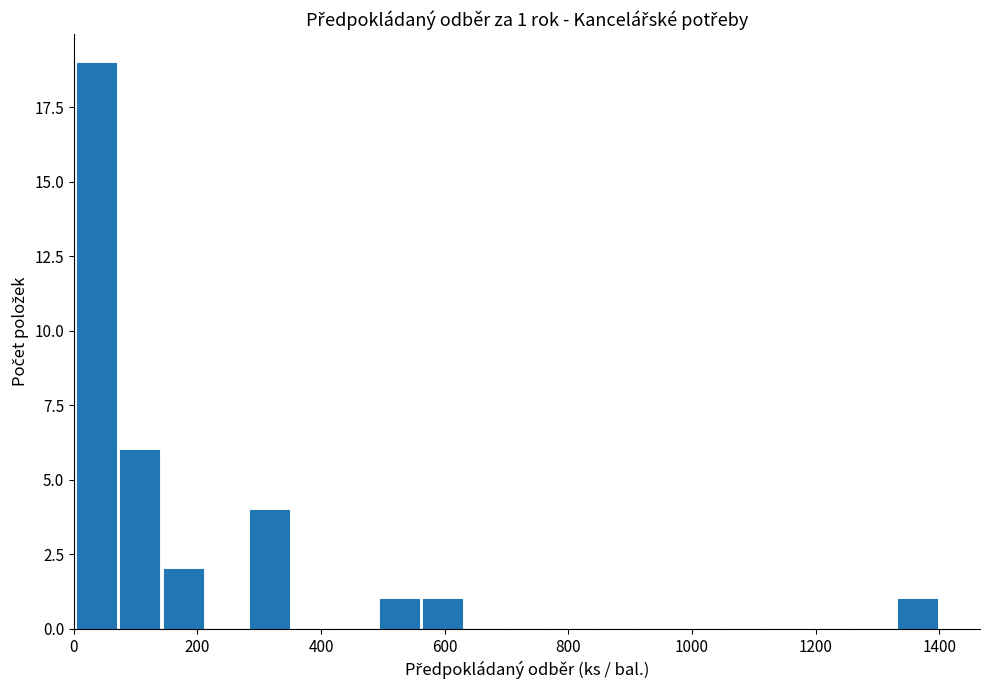

Around what value on the x-axis is the tallest bar? Give the approximate position of its centre, as read against the axis.

40